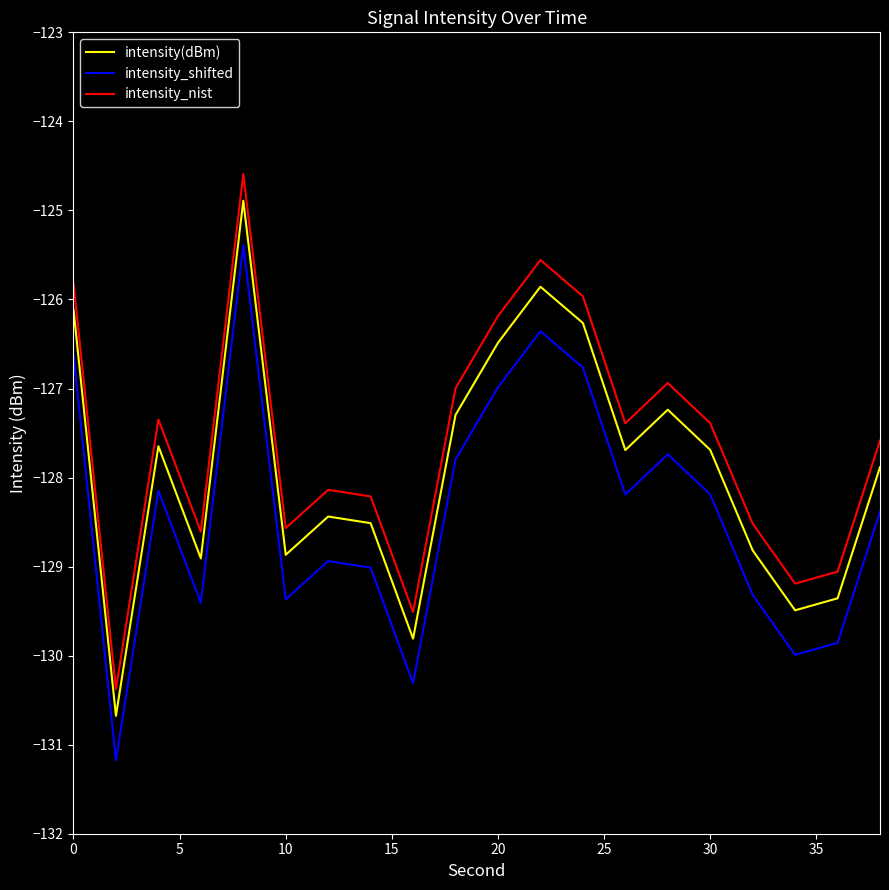

What is the difference between the maximum and minimum values in the intensity_nist series?

5.8